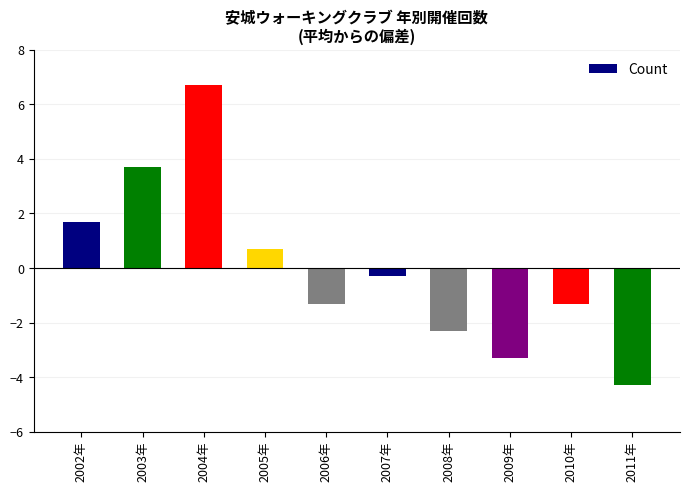

How many data points are less than 0?

6